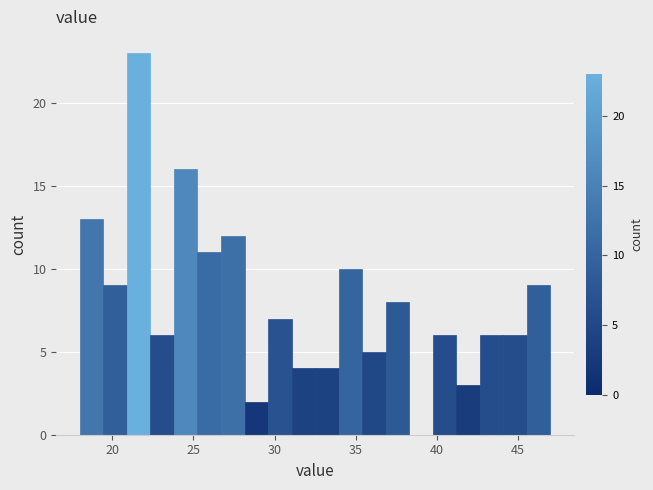

Read against the x-axis, roughly where is the centre of the tallest bar?

21.5